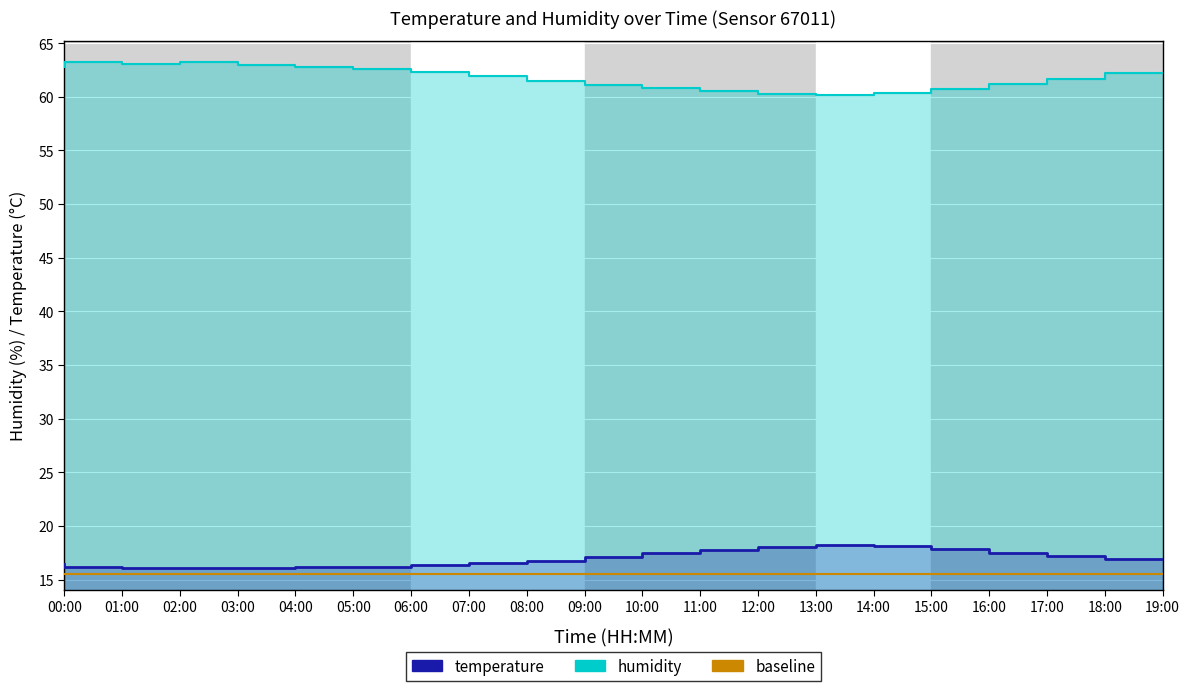

What is the maximum value shown in the chart?

63.2